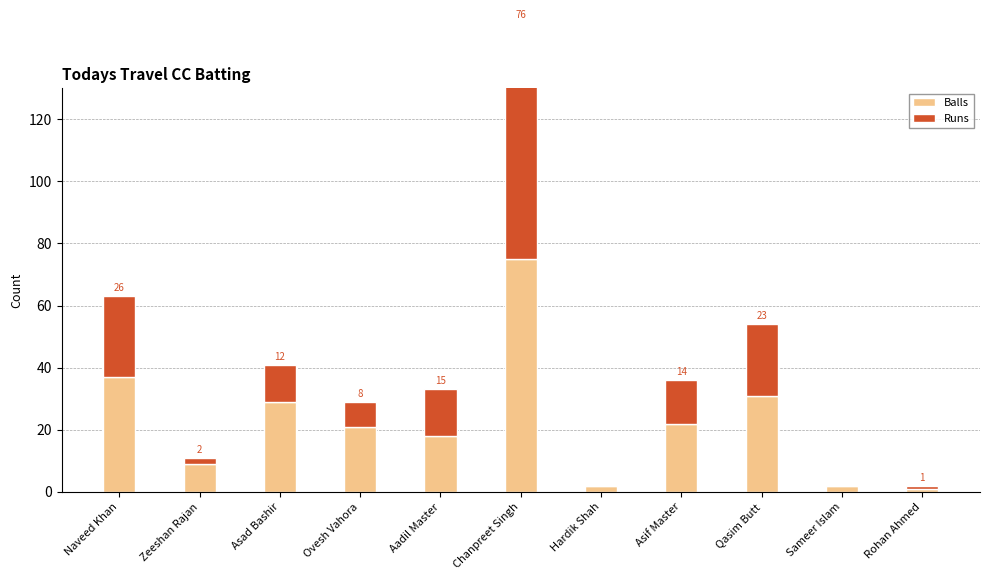

Between Zeeshan Rajan and Rohan Ahmed, which is larger?

Zeeshan Rajan